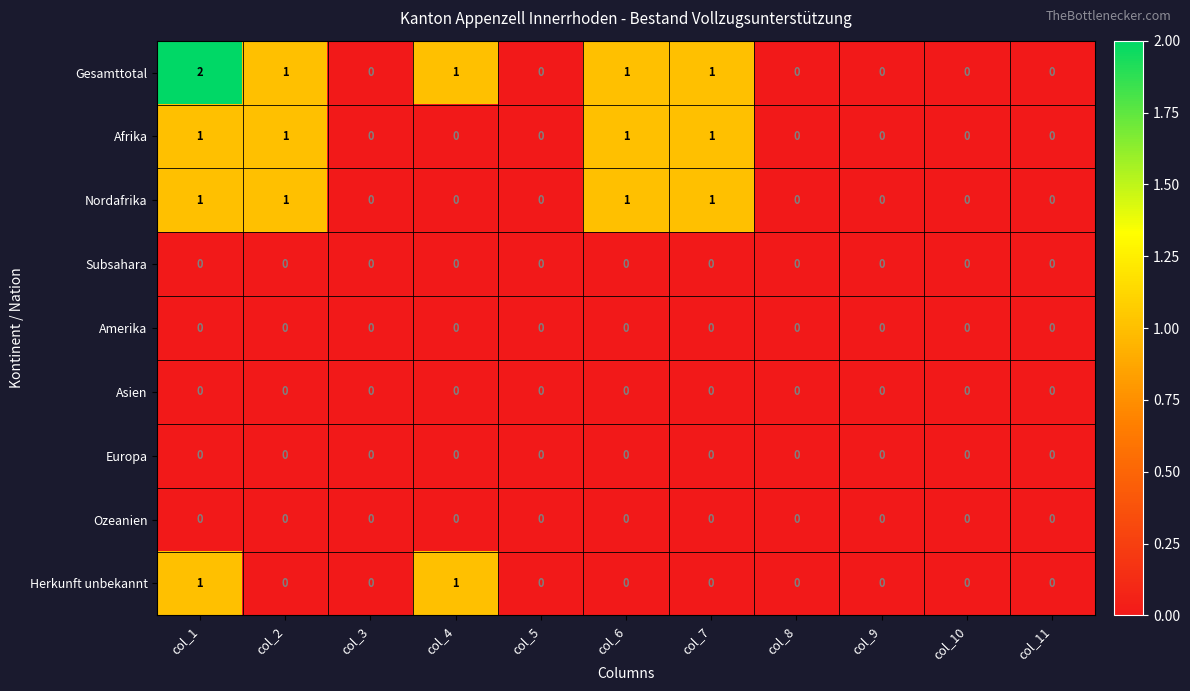

What is the total value across all series at col_1?

5